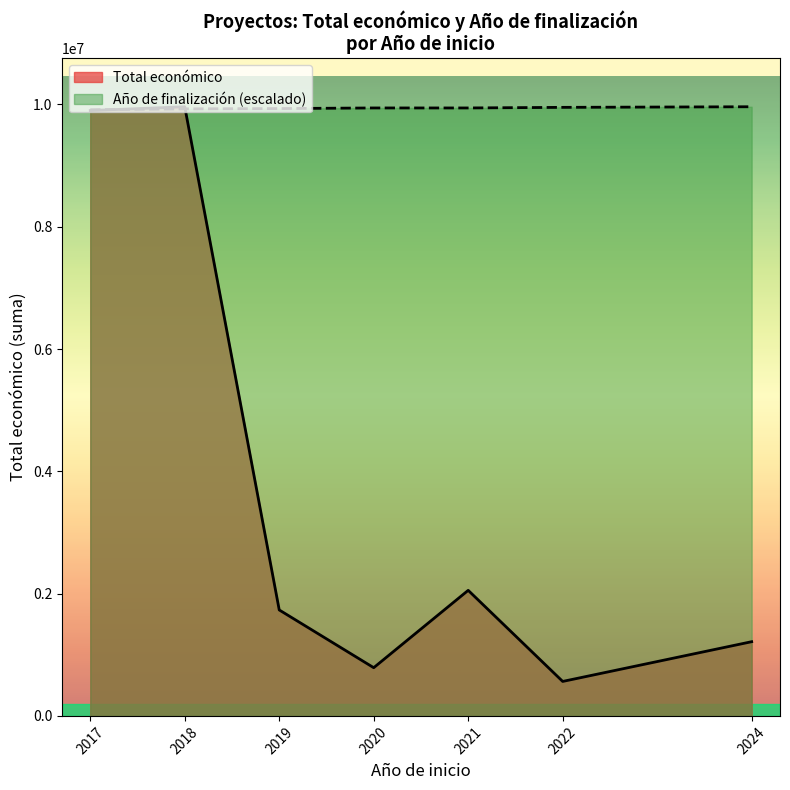

What is the minimum value for Año de finalización?

2017